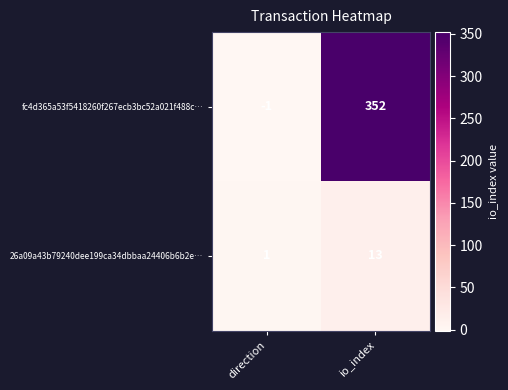

Is it true that 26a09a43b79240dee199ca34dbbaa24406b6b2e… equals 2 at direction?

False